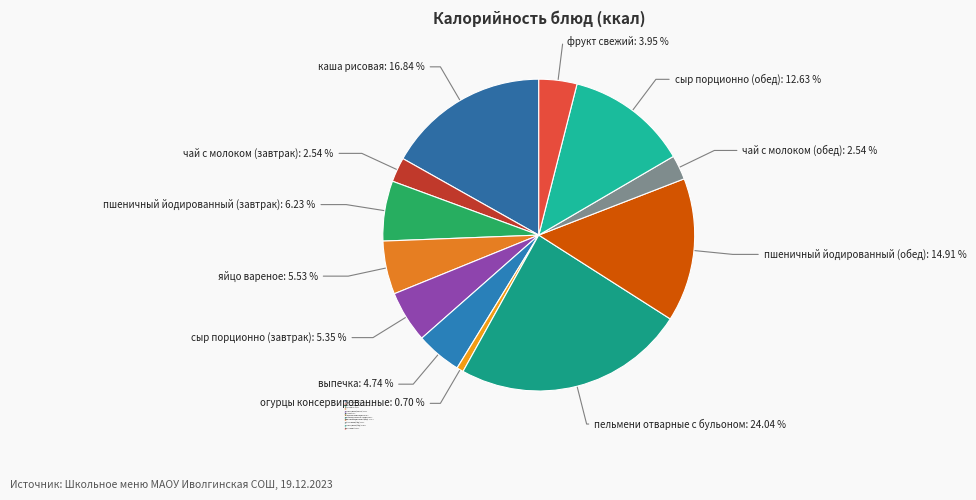

The выпечка slice represents 5% of the pie. True or false?

True